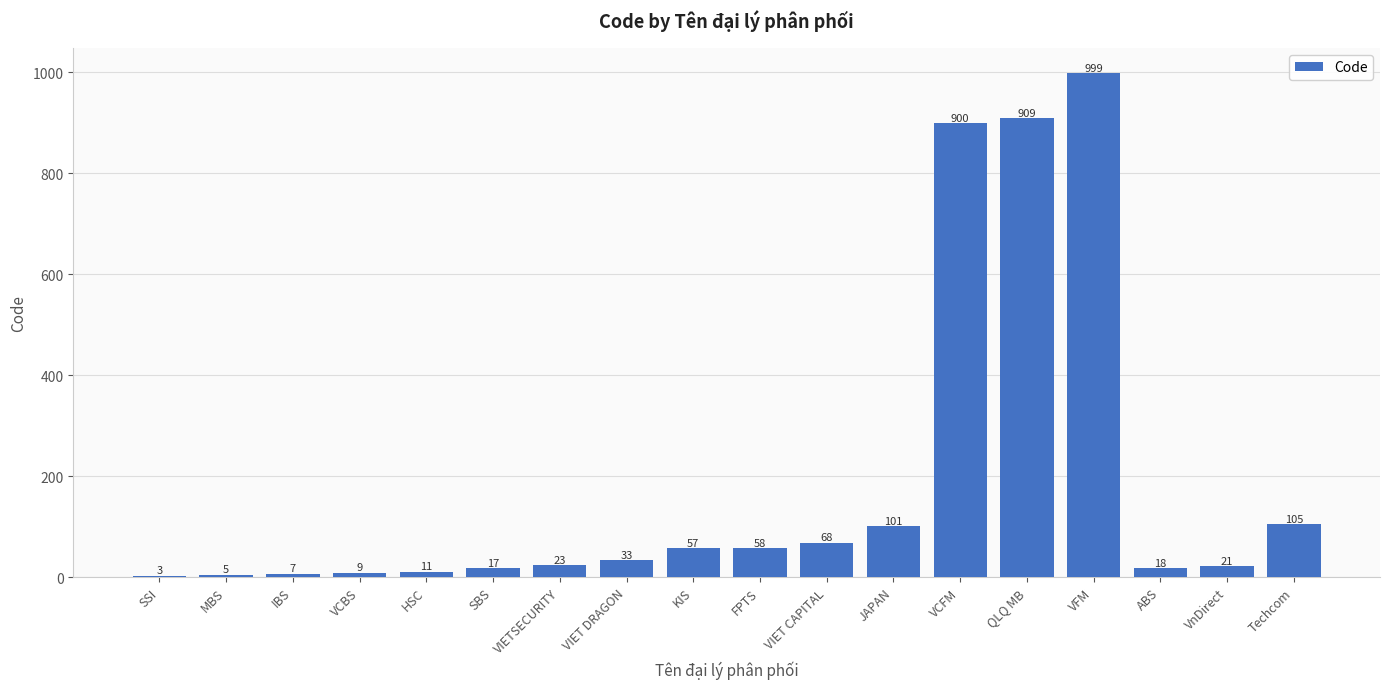

What is the change in value from SSI to HSC?

+8